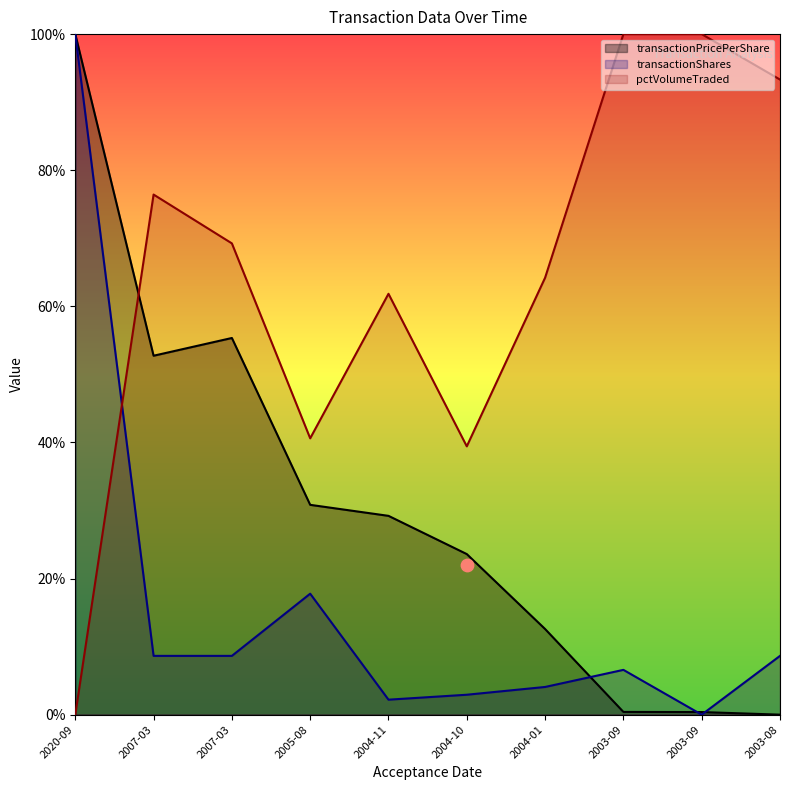

At which category is the sum across all series the highest?

2020-09